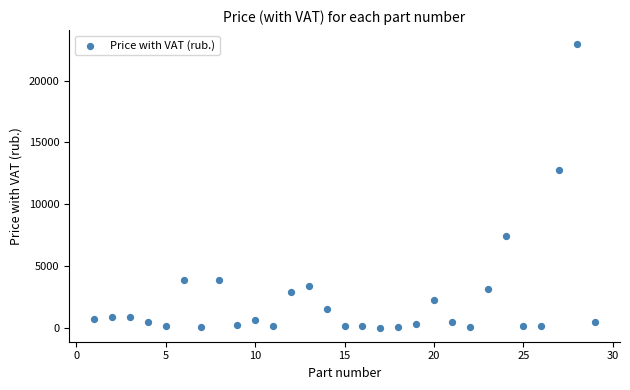

What is the range of X values (max minus min)?

28.0